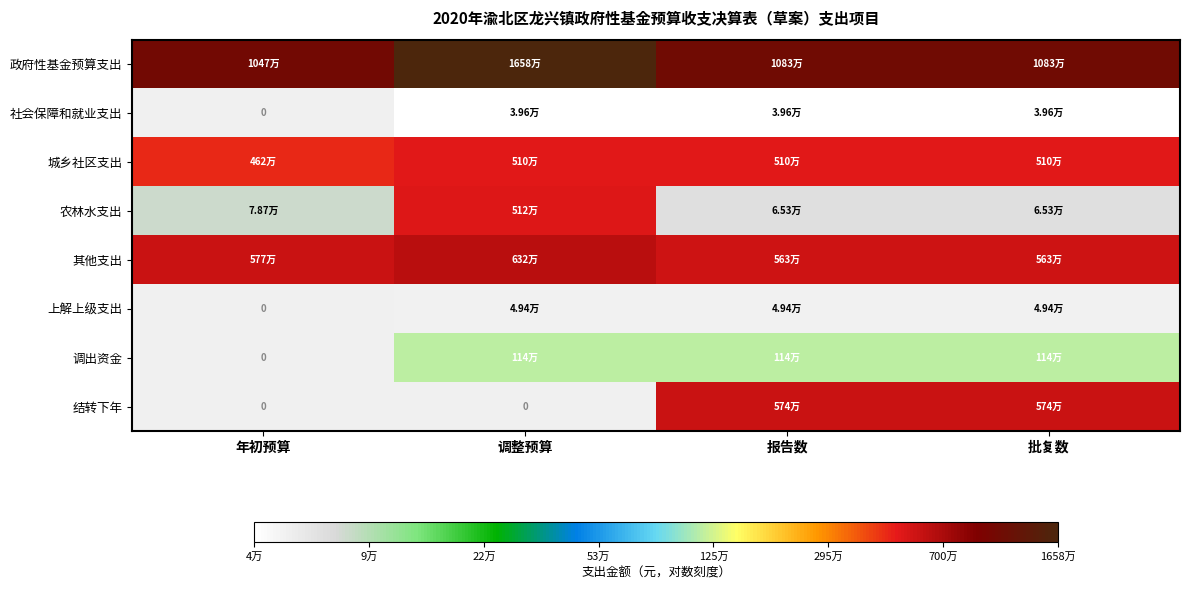

Is it true that 其他支出 equals 9.8 at 批复数?

False